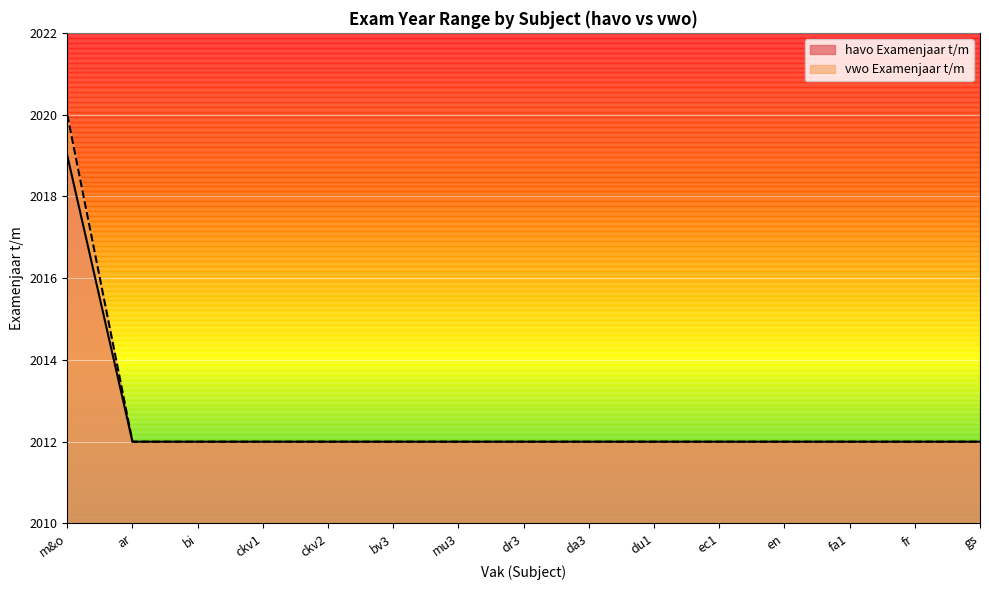

Rank the series by their maximum value, from highest to lowest.

vwo Examenjaar t/m, havo Examenjaar t/m